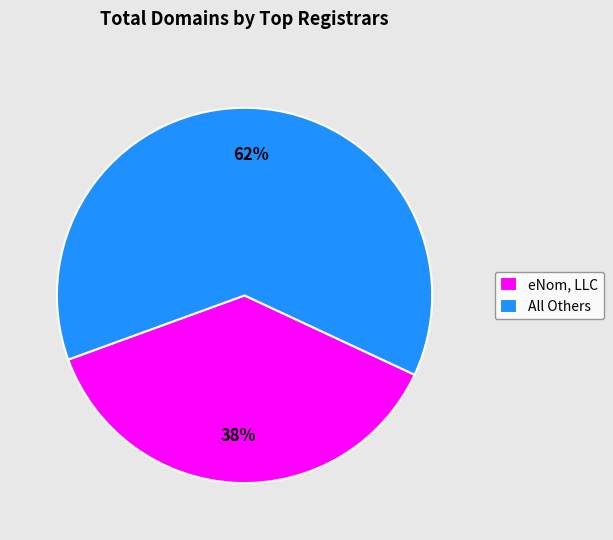

Combined, do eNom, LLC and All Others account for over 50%?

Yes